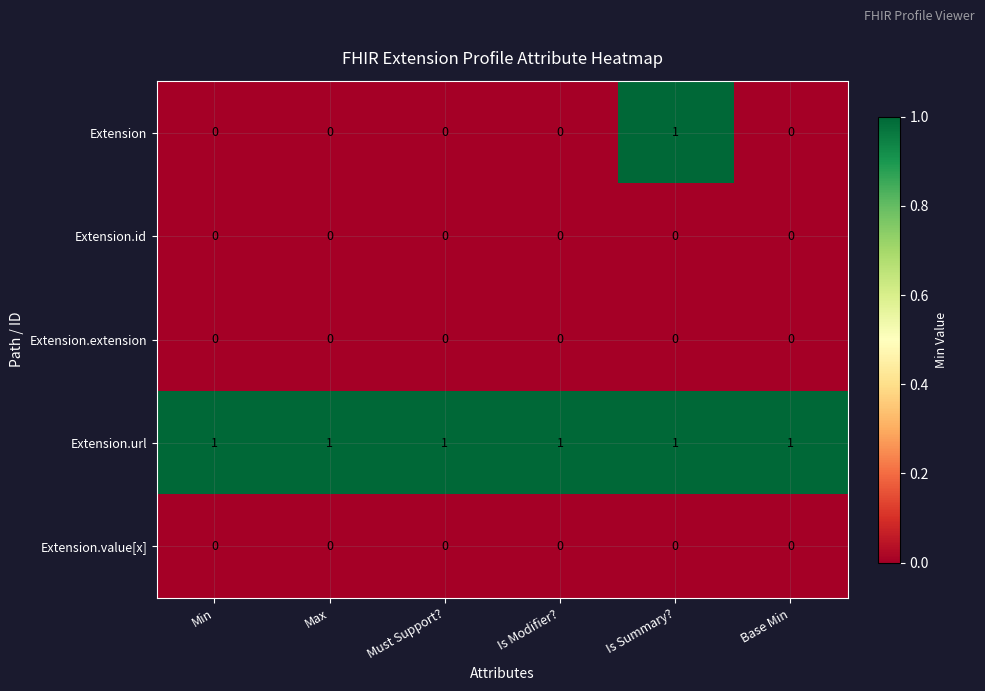

Which series has the largest range (max minus min)?

Extension